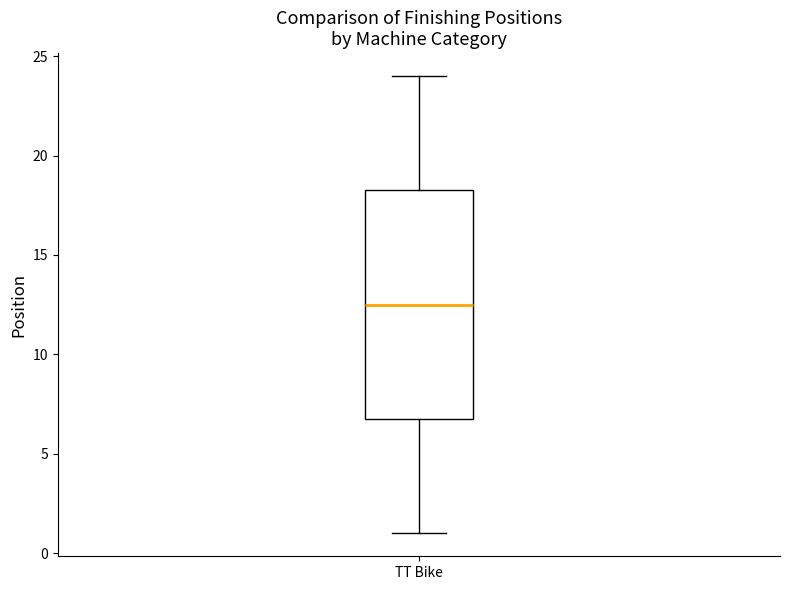

Read this box plot against the y-axis: the position of the median line, the range covered by the box, and the ends of both whiskers. The values are not printed on the chart, so give them approximately, as read against the axis.

median 12.5, box 7.0 to 18.5, whiskers 1.0 to 24.0